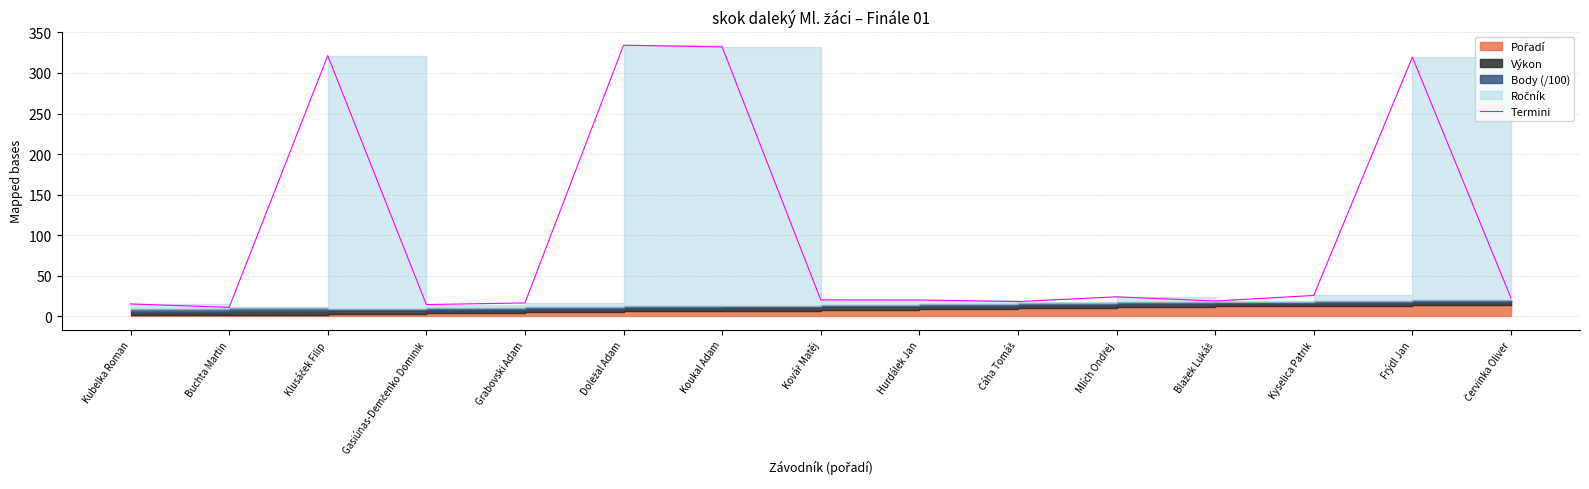

Reading left to right, transcribe all the data shown in this chart.

Kubelka Roman=15.2	Buchta Martin=10.9	Klusáček Filip=321.4	Gasiúnas-Demčenko Dominik=14.4	Grabovski Adam=16.4	Doležal Adam=334.3	Koukal Adam=332.1	Kovář Matěj=20.1	Hurdálek Jan=20.1	Čáha Tomáš=18.0	Mlích Ondřej=23.9	Blažek Lukáš=18.7	Kyselica Patrik=25.6	Frýdl Jan=319.6	Červinka Oliver=22.5